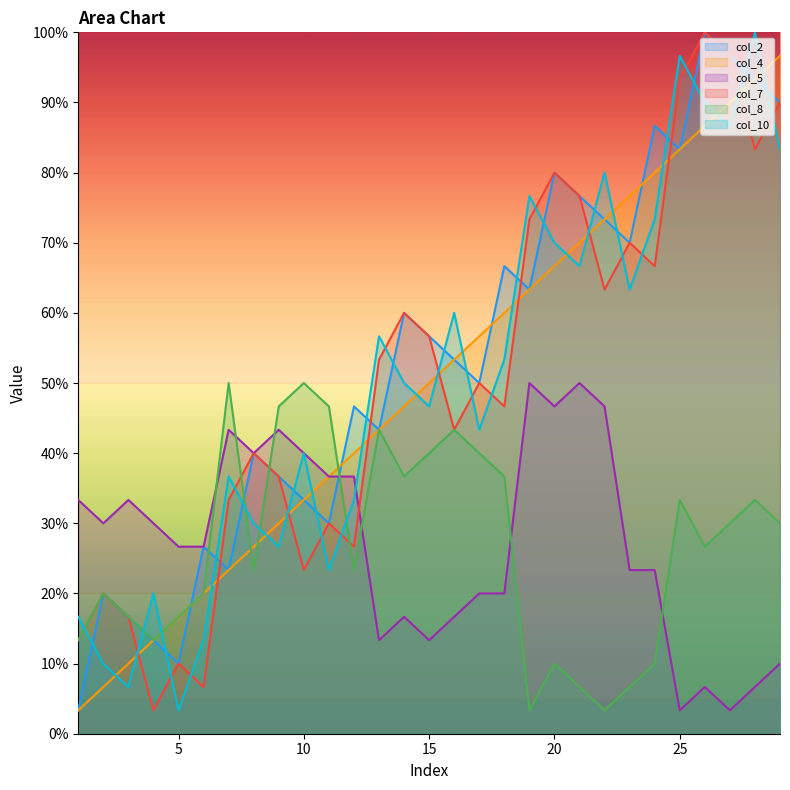

Which label corresponds to the smallest value in the chart?

1